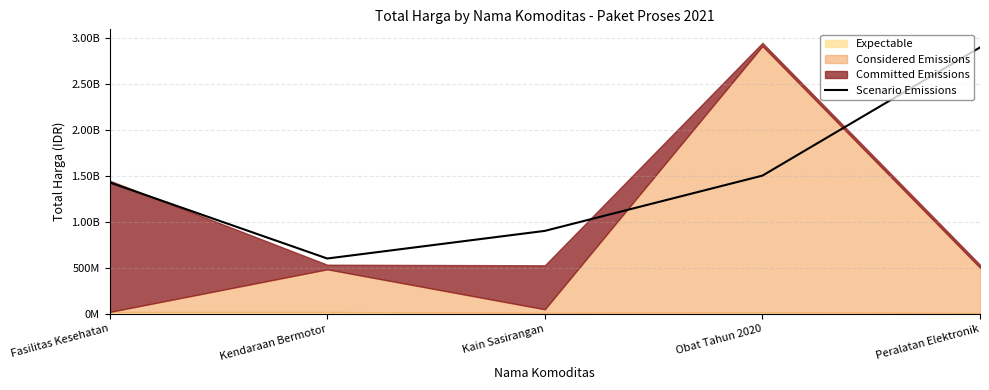

Read the value at Obat Tahun 2020, to the nearest 50.

1500000000